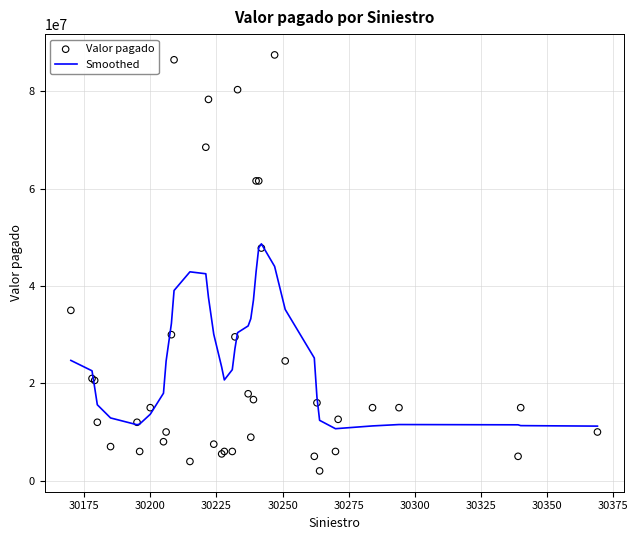

What is the minimum value for Smoothed?

10675695.7